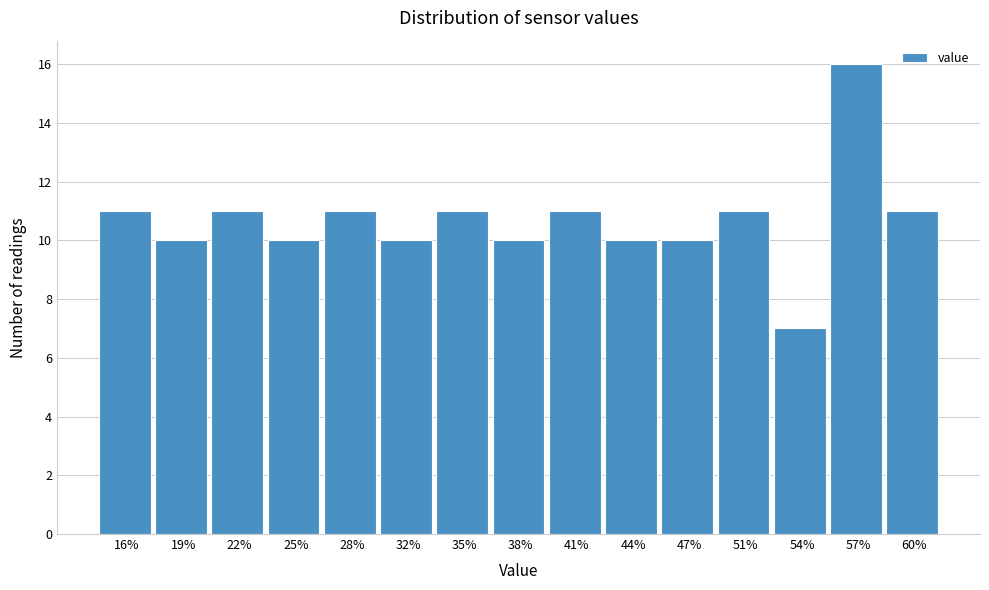

Reading left to right, list all the values displayed in this chart.

11	10	11	10	11	10	11	10	11	10	10	11	7	16	11